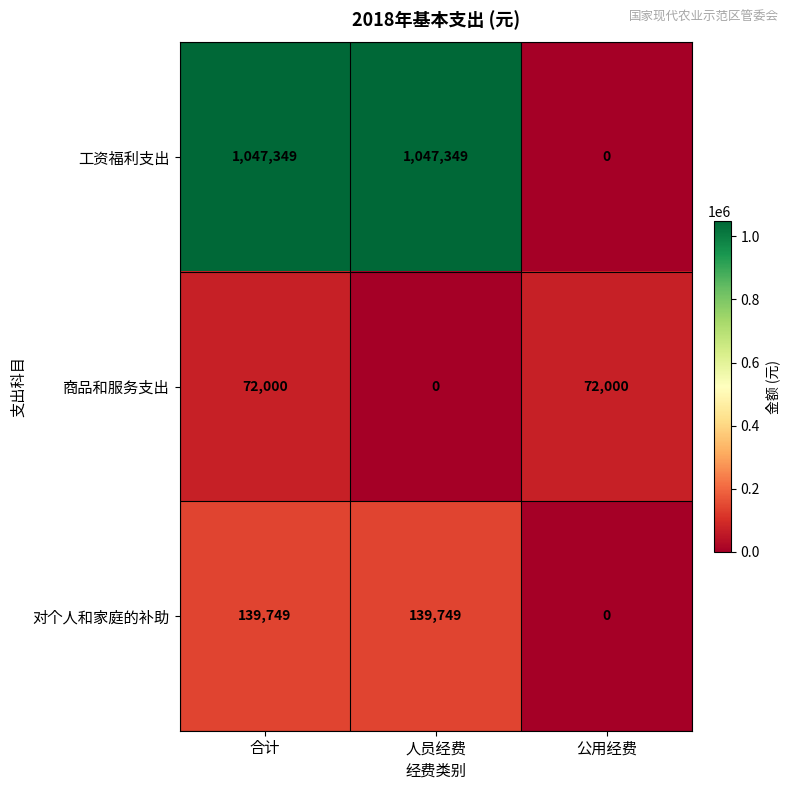

The 对个人和家庭的补助 series shows 139749 at 合计. True or false?

True